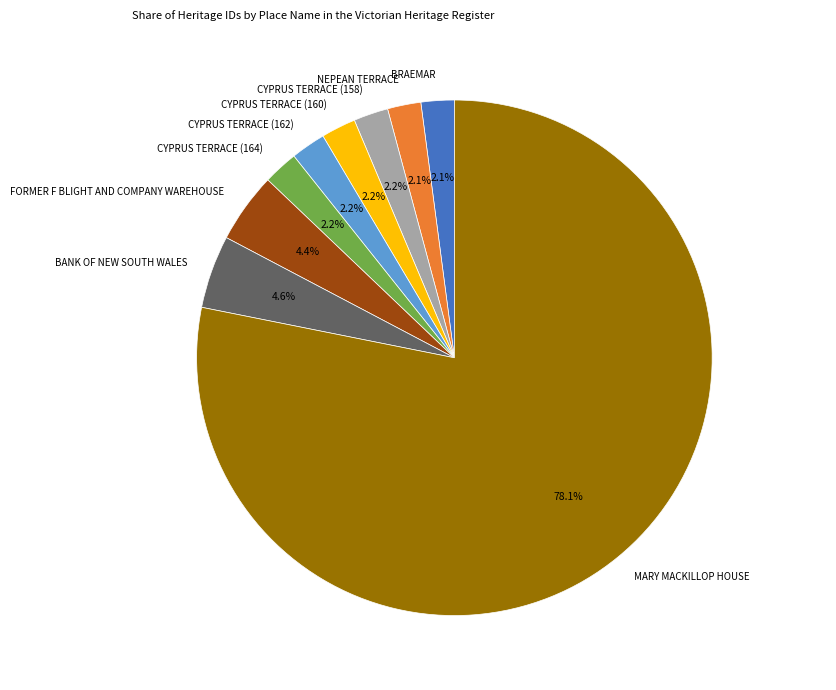

How many segments does this pie chart have?

9